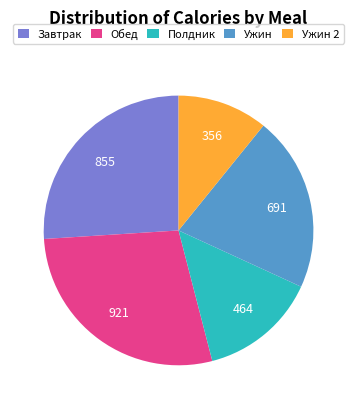

What is the largest slice in the pie chart?

Обед